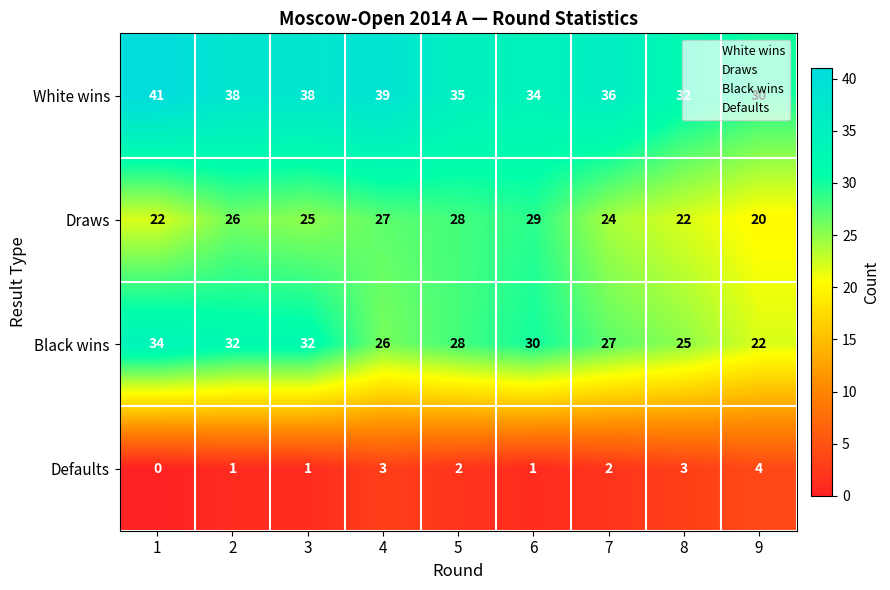

Count the Defaults values in the range 1 to 3.

7